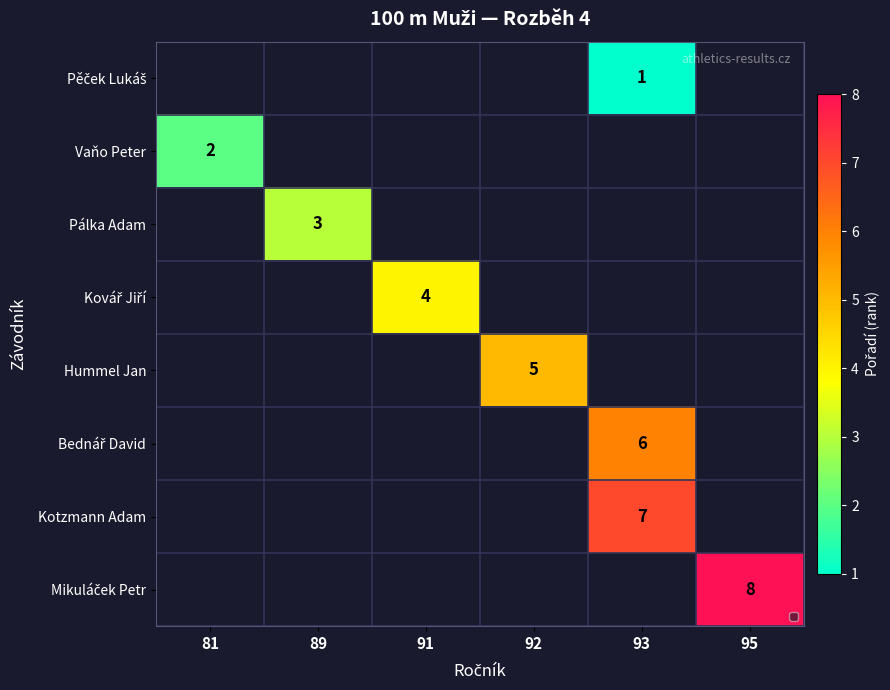

Rank the series by their maximum value, from lowest to highest.

Pěček Lukáš, Vaňo Peter, Pálka Adam, Kovář Jiří, Hummel Jan, Bednář David, Kotzmann Adam, Mikuláček Petr